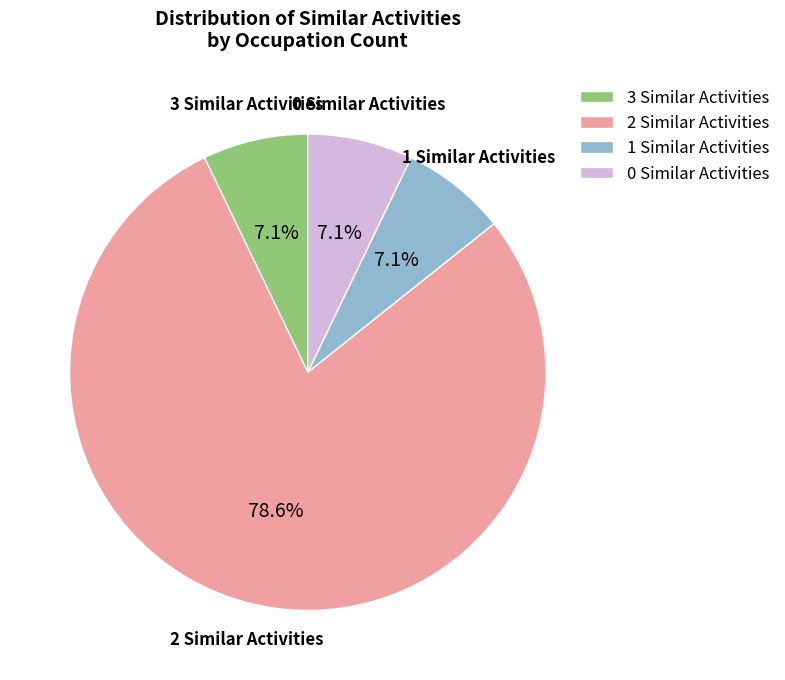

Does 1 Similar Activities account for over 50% of the chart?

No